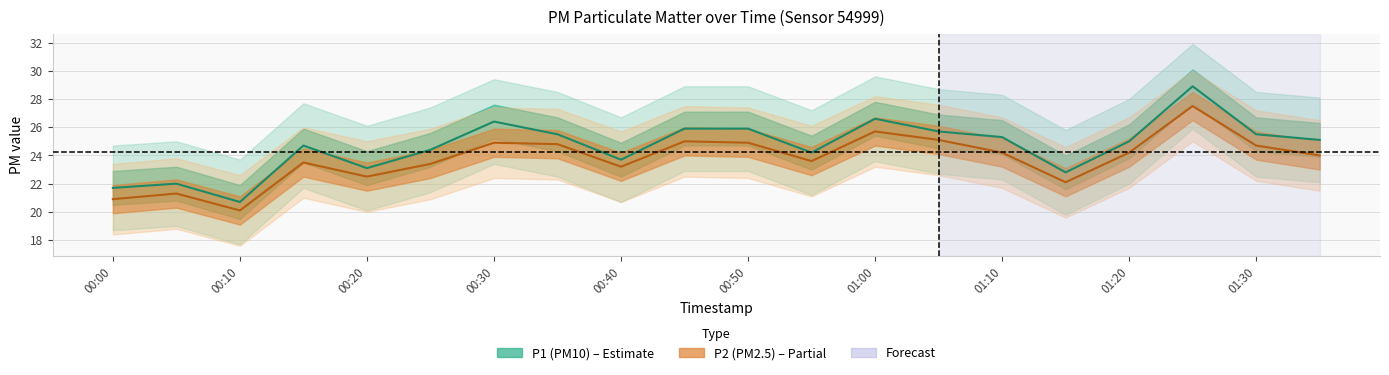

Which category has the lowest value across all series?

00:10